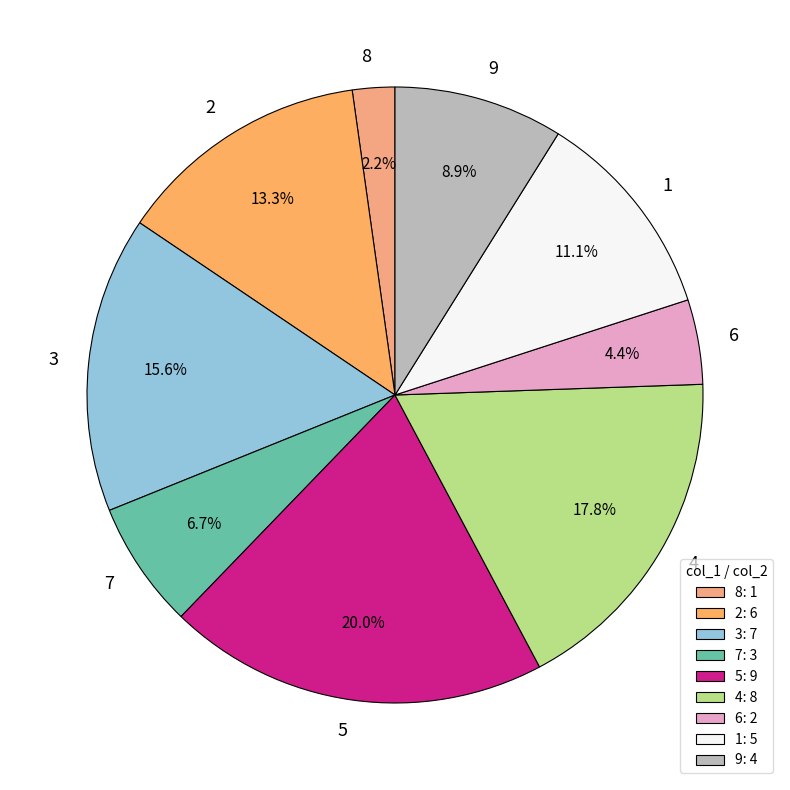

Which has a higher value, 1 or 8?

1